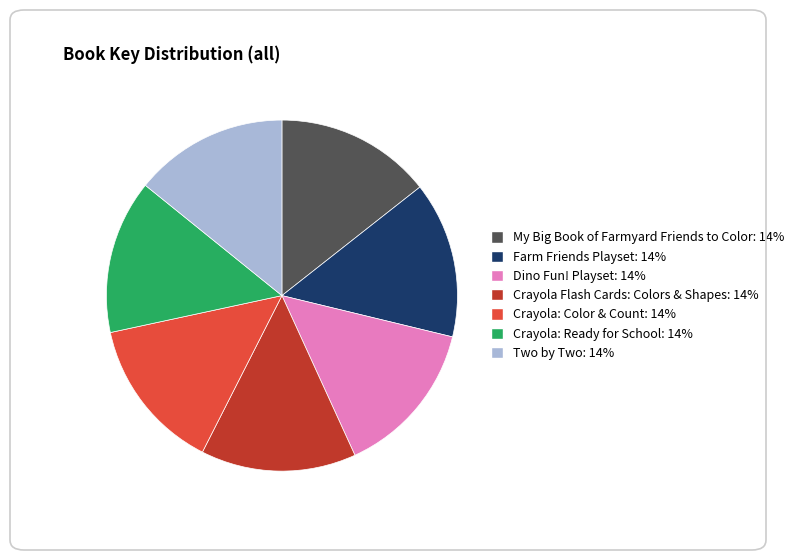

Combined, do My Big Book of Farmyard Friends to Color and Crayola Flash Cards: Colors & Shapes account for over 50%?

No